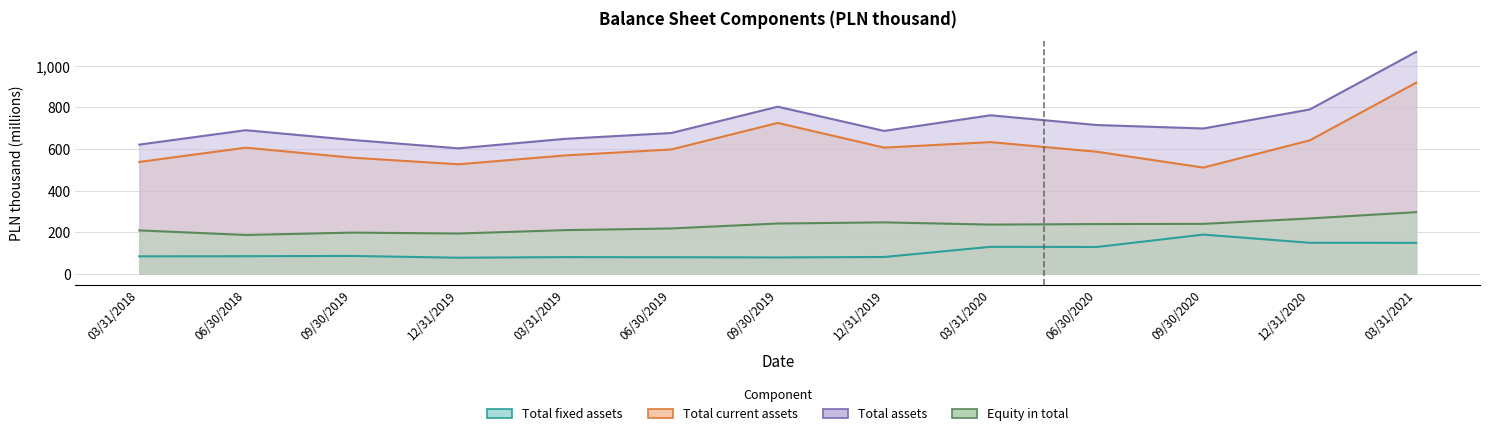

Reading left to right, transcribe all the data shown in this chart.

Total fixed assets: 83.5	84.1	85.4	76.8	79.7	79.2	78.2	80.4	129.2	128.6	188.1	148.7	148.4
Total current assets: 537.8	606.4	558.4	526.5	569.2	597.8	725.5	606.7	633.2	586.8	510.7	641.6	919.3
Total assets: 621.2	690.5	643.8	603.3	648.9	677.0	803.7	687.1	762.4	715.4	698.8	790.3	1067.7
Equity in total: 208.4	186.3	197.7	193.2	209.6	217.6	241.5	246.9	236.3	238.8	239.7	265.9	296.2